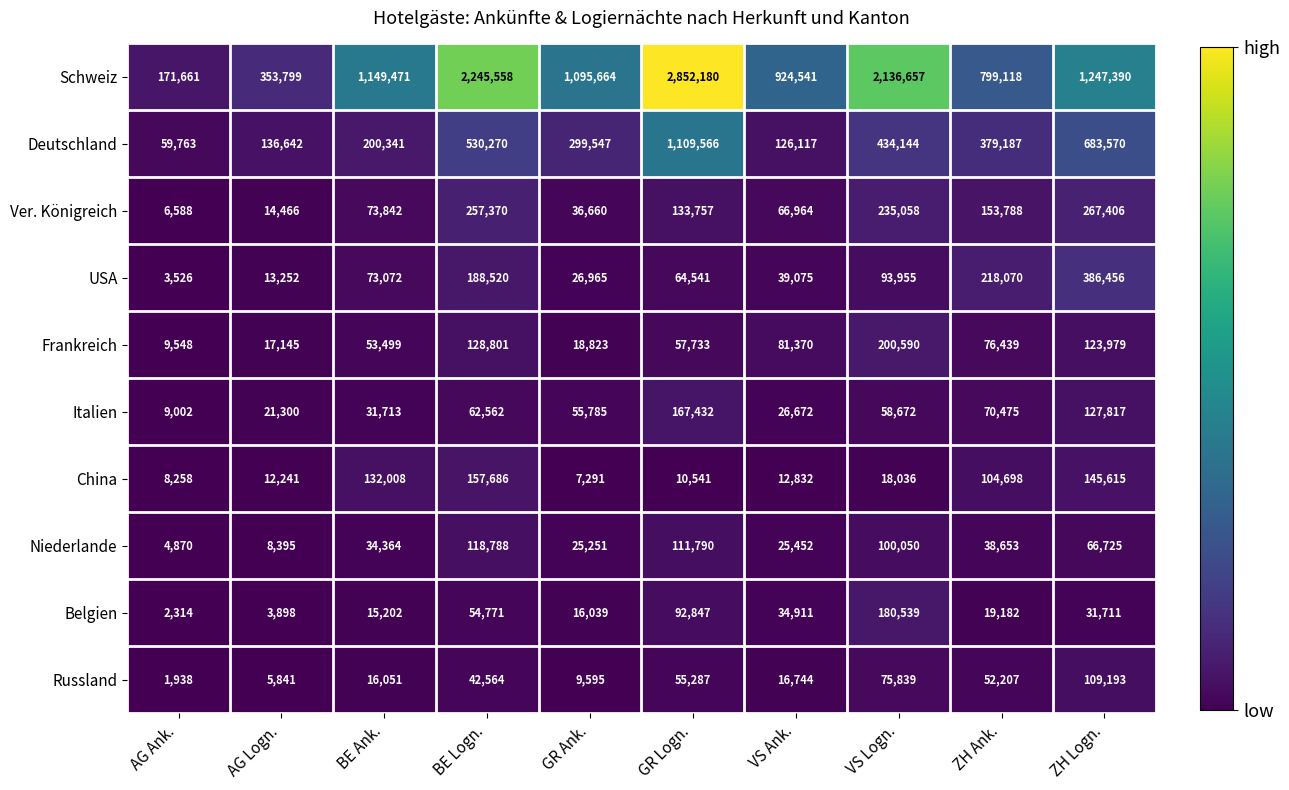

What is the difference between the maximum and minimum values in the China series?

150395